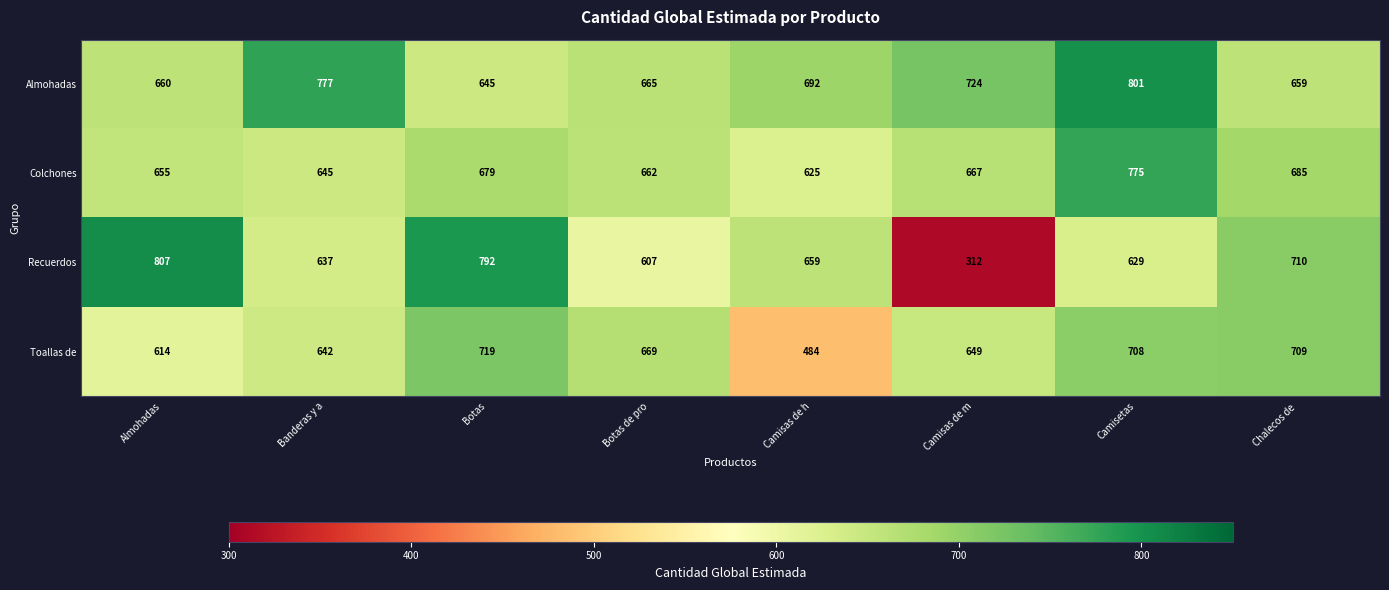

What is the approximate value of Toallas de at Botas, to the nearest 50?

700